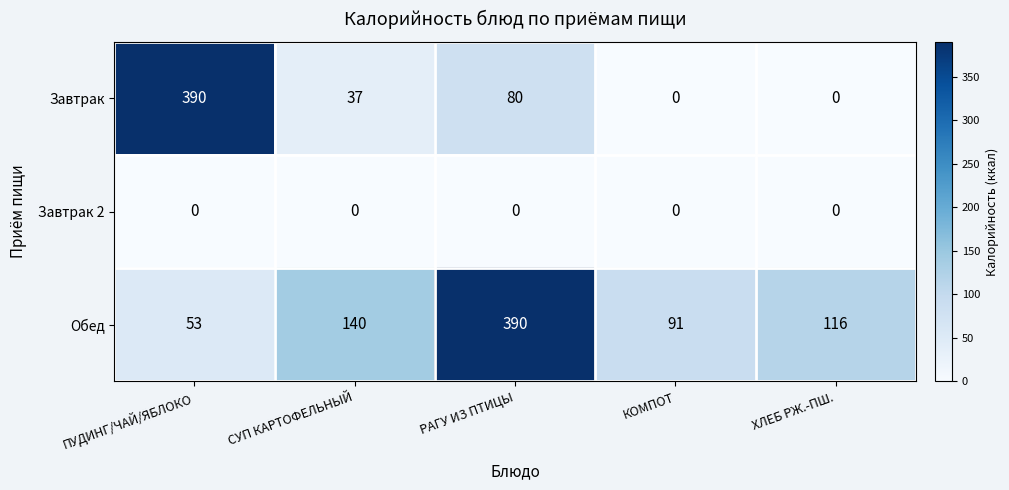

At which category is the sum across all series the highest?

РАГУ ИЗ ПТИЦЫ